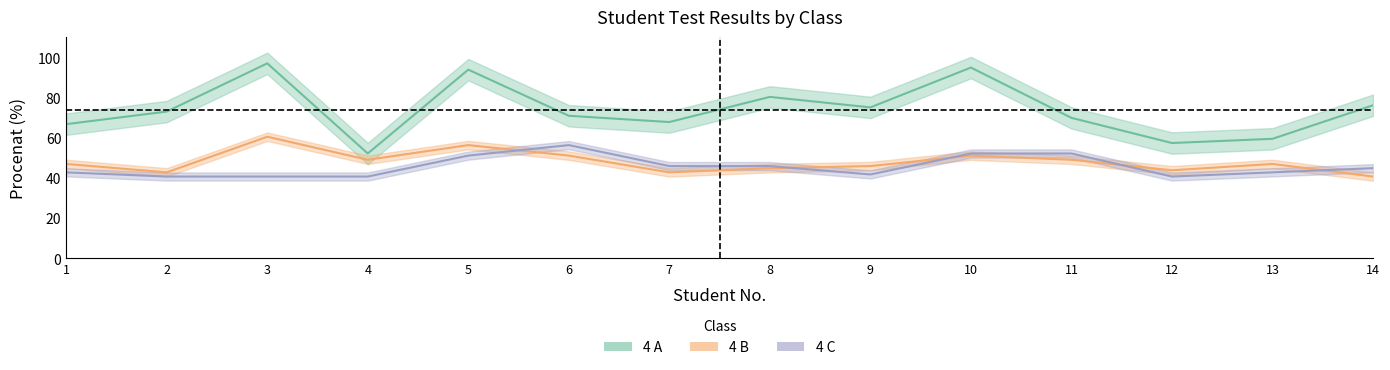

What is the total value across all series at 10?

197.9